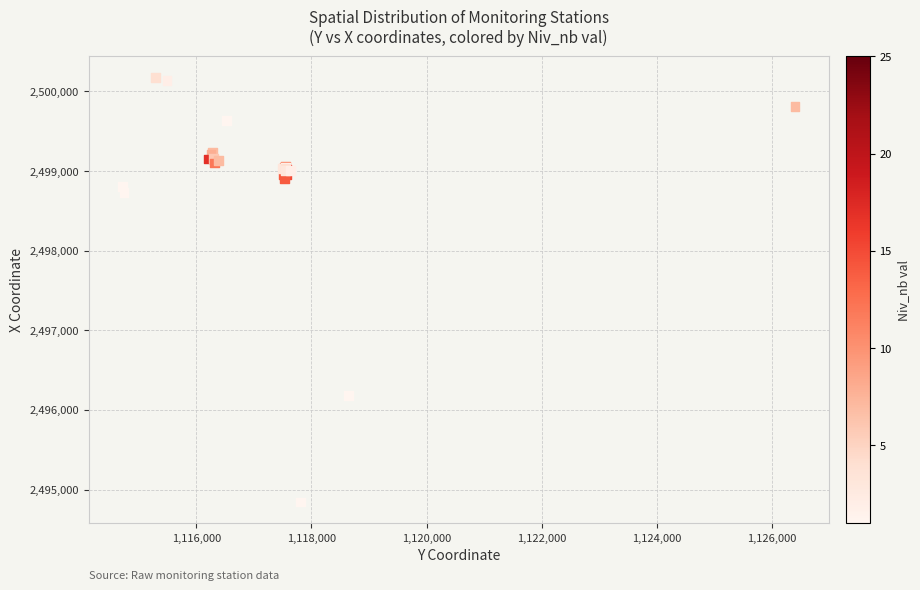

What Y value in the scatter plot is closest to 2497509?

2498735.0